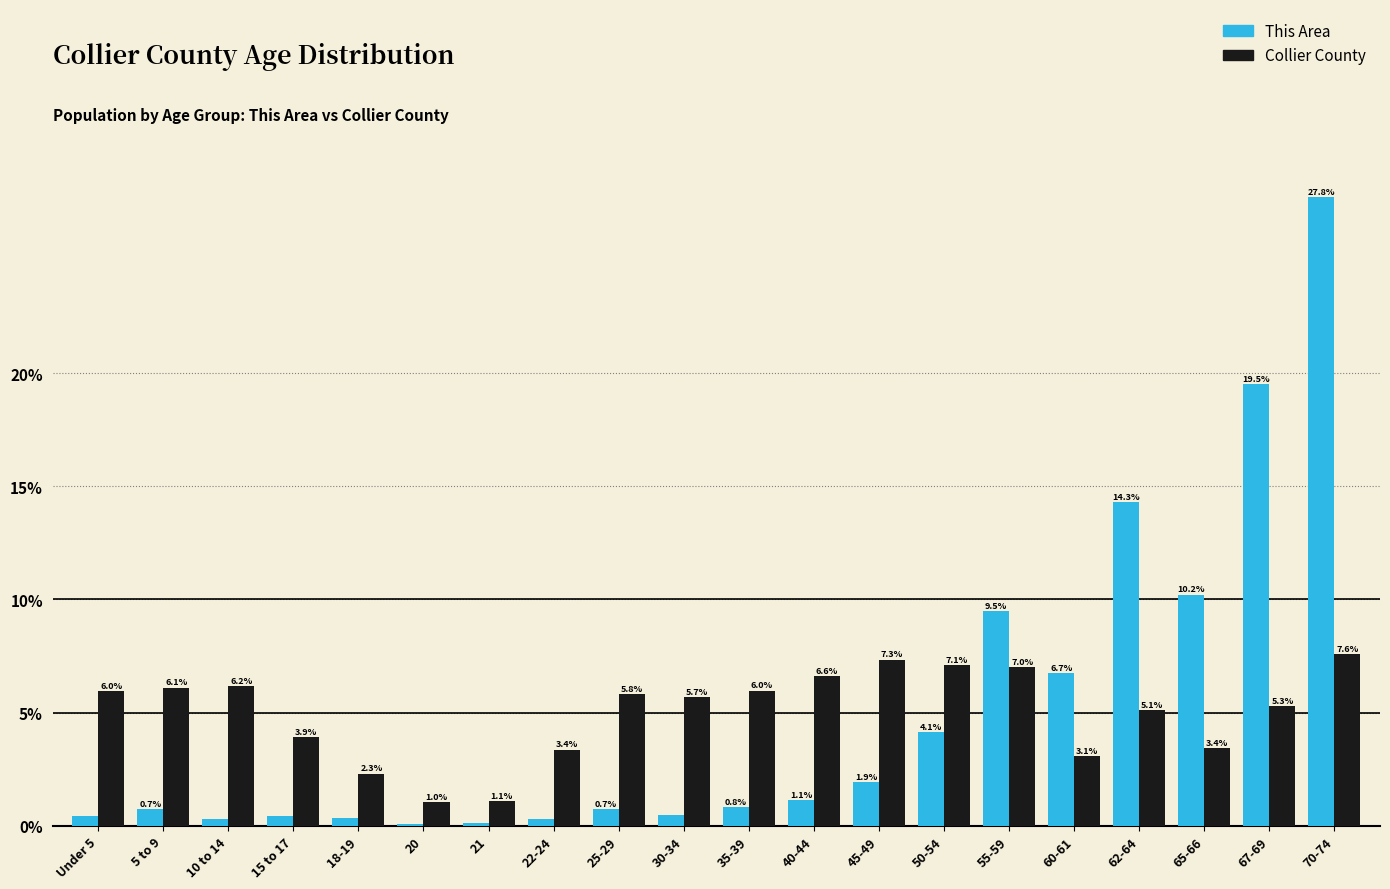

Is it true that Collier County equals 3.4 at 18-19?

False